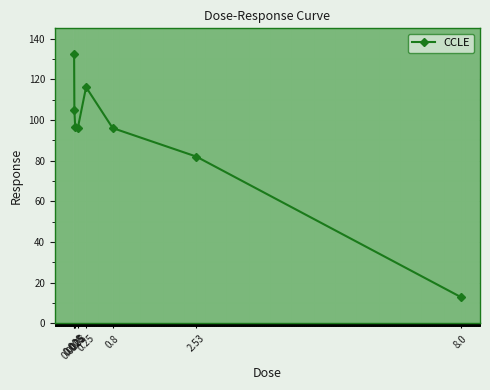

What is the label of the 7th point from the left?

2.53